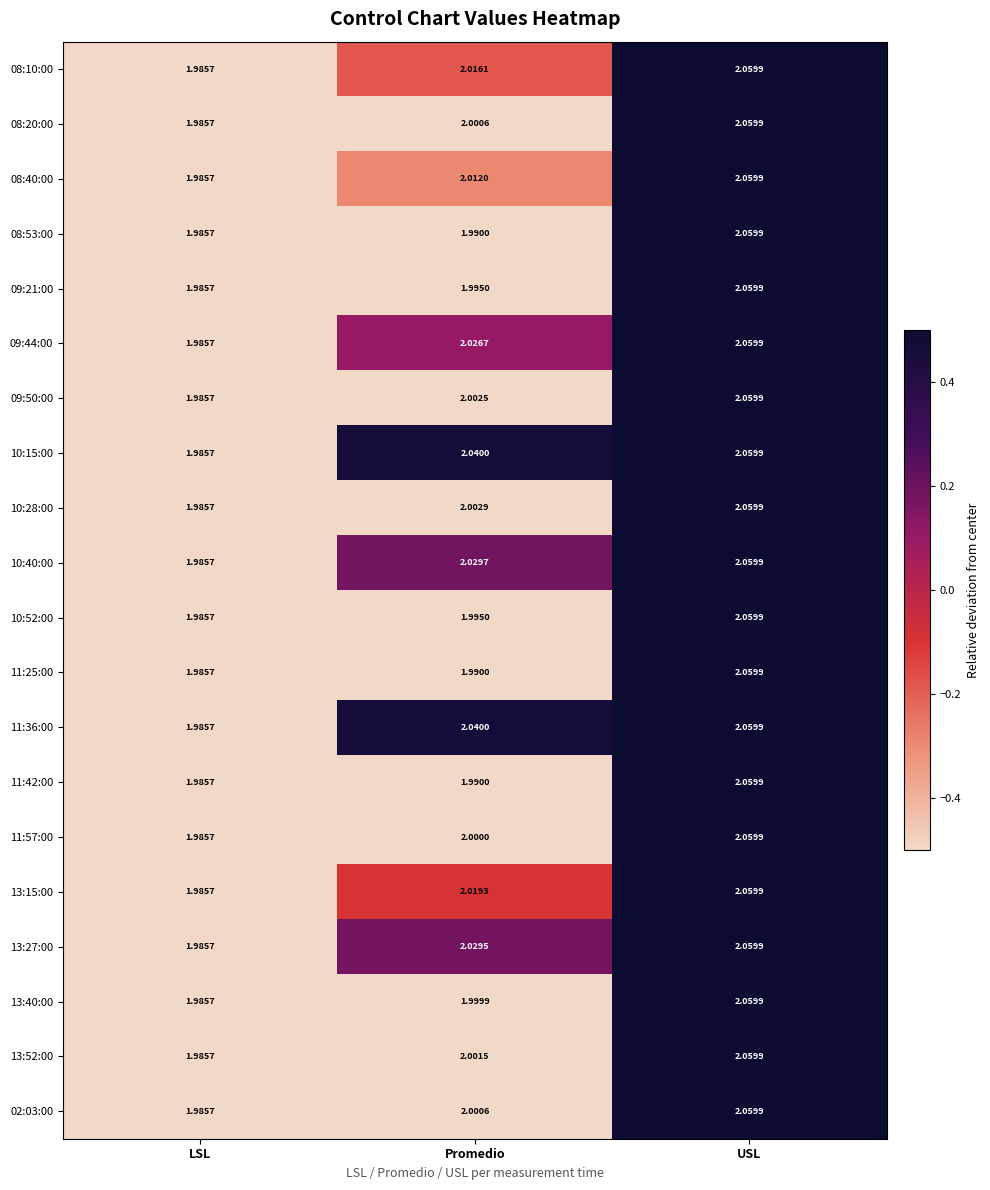

Where is 08:10:00 nearest to the value 2?

LSL